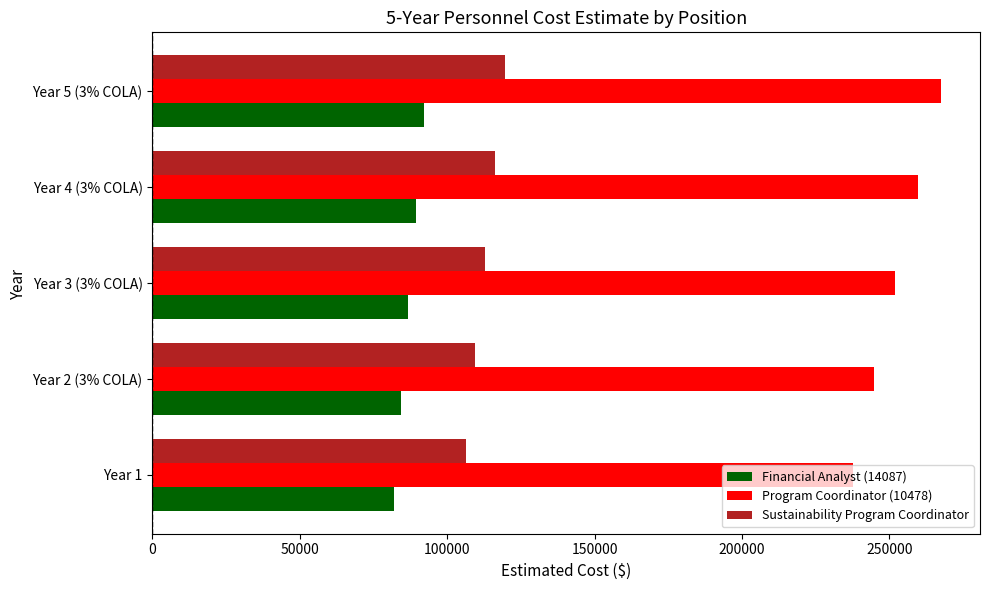

What is the maximum value for Program Coordinator (10478)?

267344